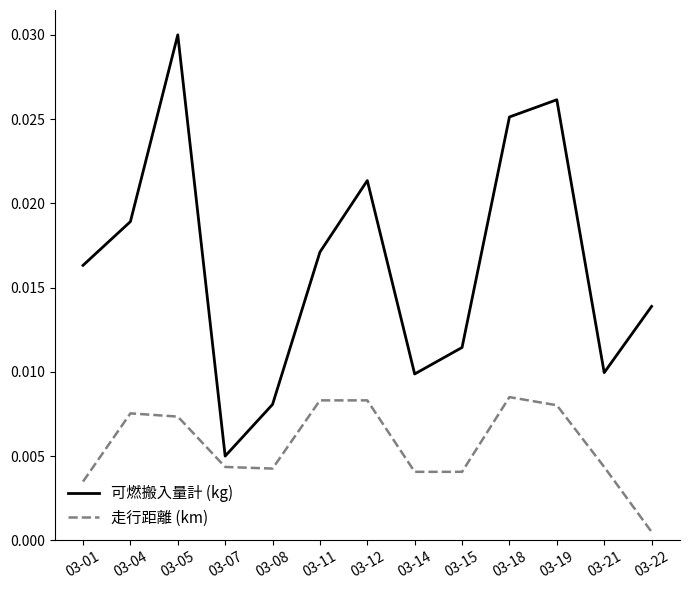

True or false: 走行距離 (km) and 可燃搬入量計 (kg) intersect in this chart.

False